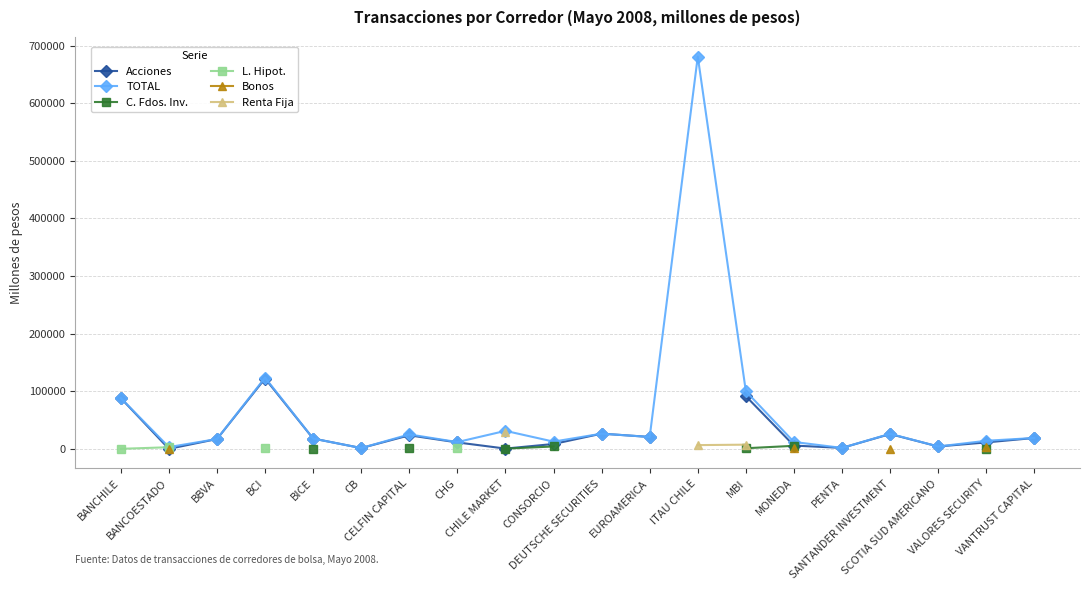

What is the label of the 14th point from the left?

MBI